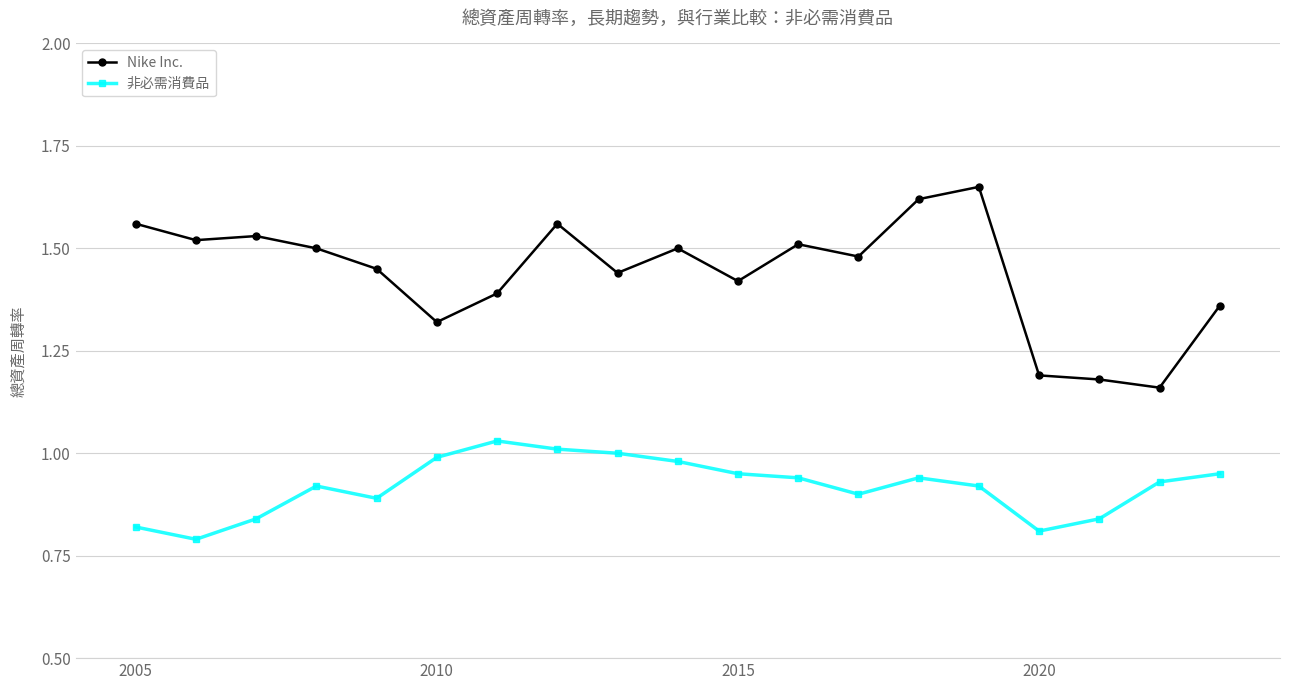

Which series has the largest range (max minus min)?

Nike Inc.